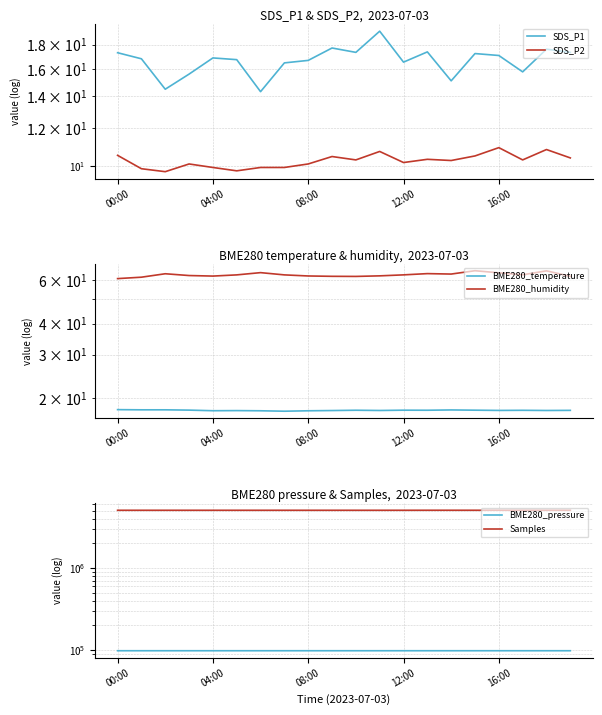

Which series has the widest spread of values?

Samples